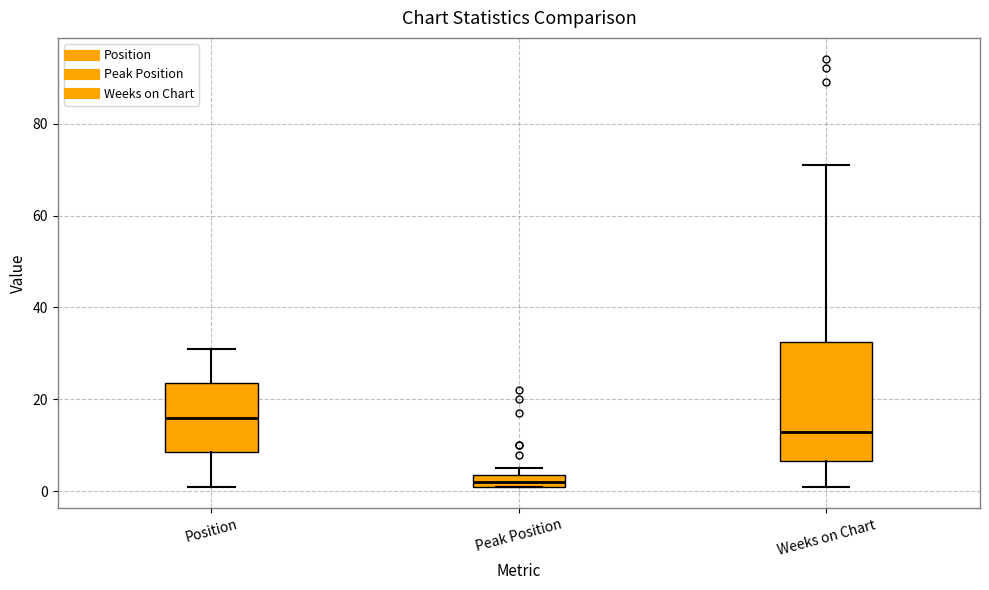

Where does the median line of the box for Position sit on the y-axis? The values are not printed on the chart, so give them approximately, as read against the axis.

16